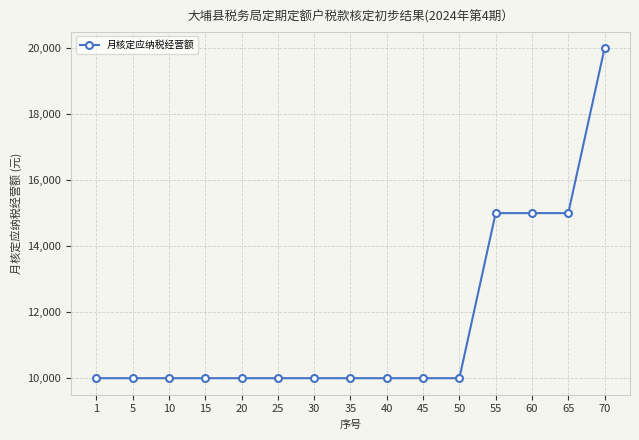

At which category does the chart reach its peak across all series?

70